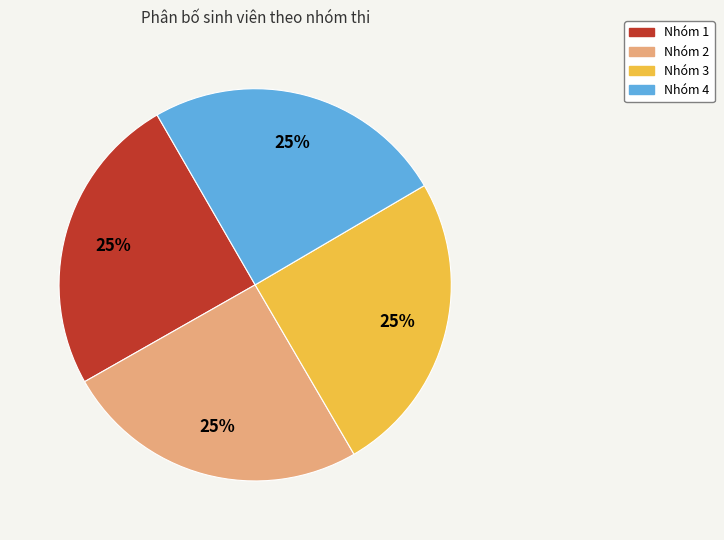

Is there any slice that represents more than half of the pie?

No